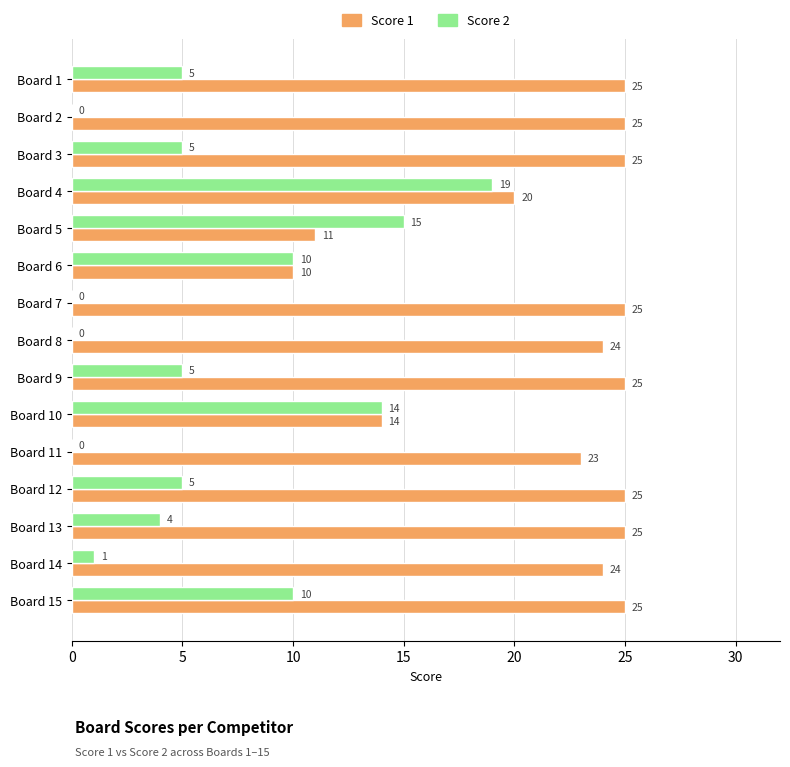

Which series has the largest total across all categories?

Score 1